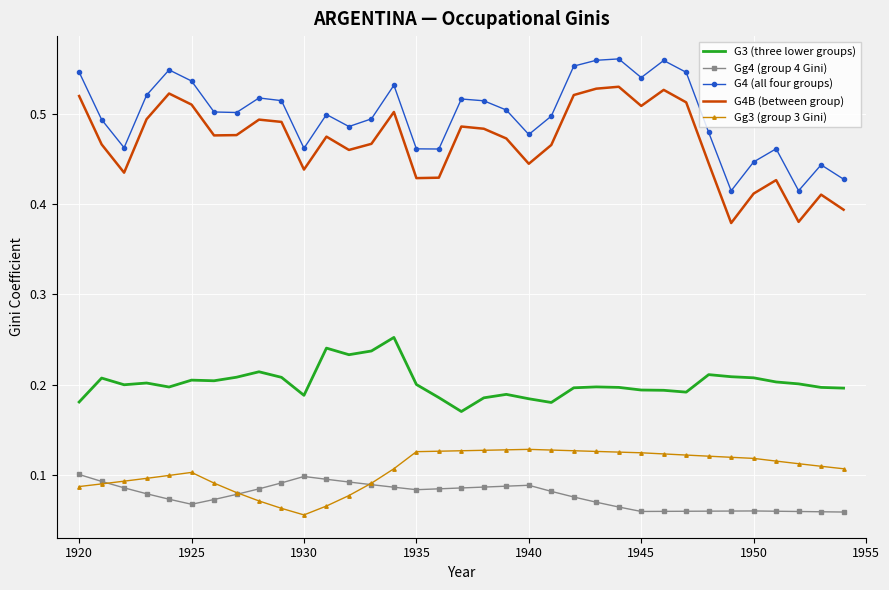

True or false: Gg3 (group 3 Gini) and G4 (all four groups) intersect in this chart.

False